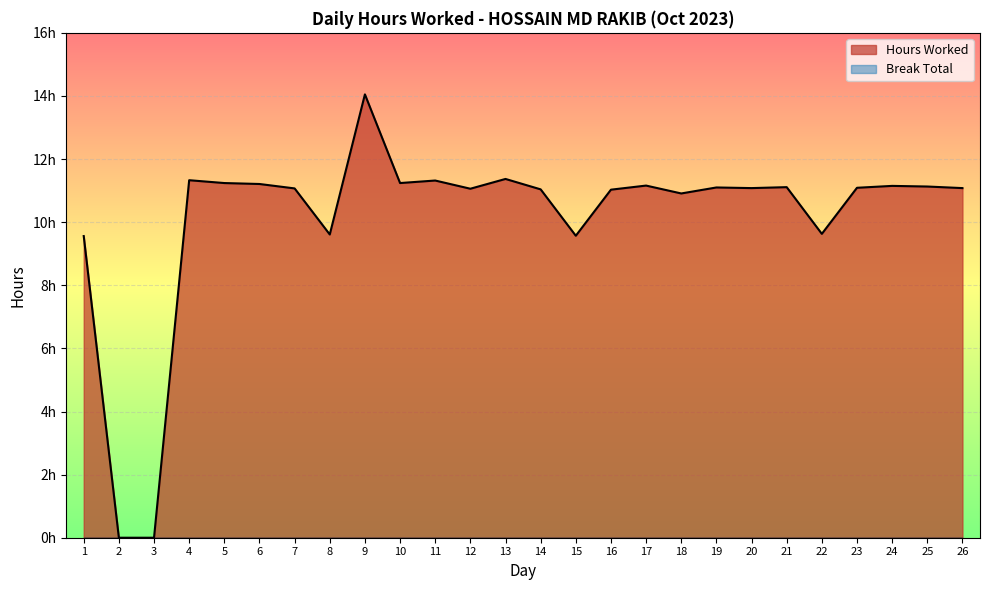

How many series are shown in this chart?

1